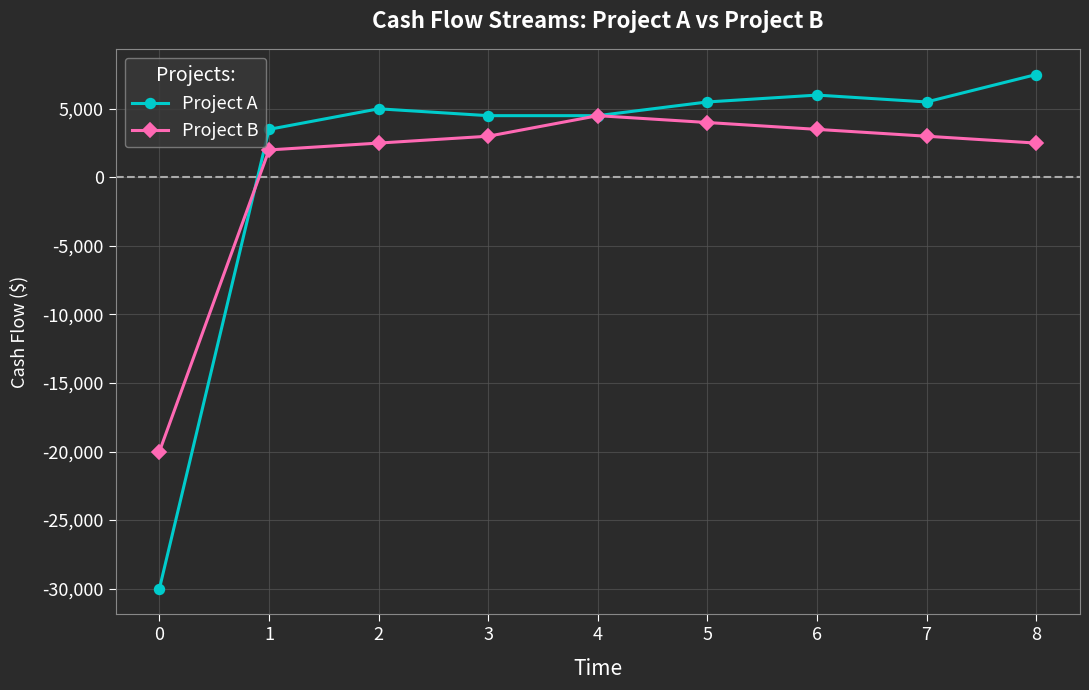

Is the value of Project A at 6 greater than the value of Project B at 4?

Yes